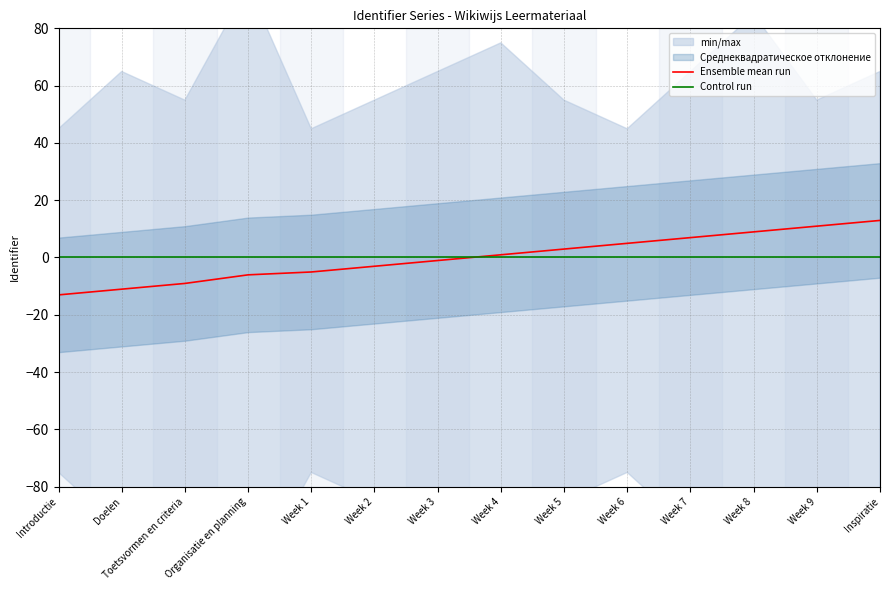

Reading left to right, what are all the values shown in this chart?

Ensemble mean run: -13.1	-11.1	-9.1	-6.1	-5.1	-3.1	-1.1	0.9	2.9	4.9	6.9	8.9	10.9	12.9
Control run: 0.0	0.0	0.0	0.0	0.0	0.0	0.0	0.0	0.0	0.0	0.0	0.0	0.0	0.0